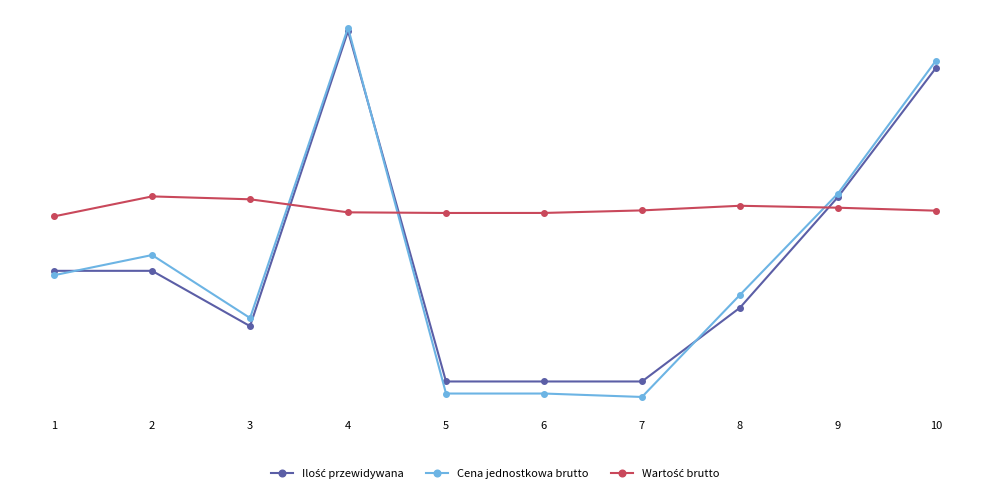

Does the chart have visible grid lines?

No